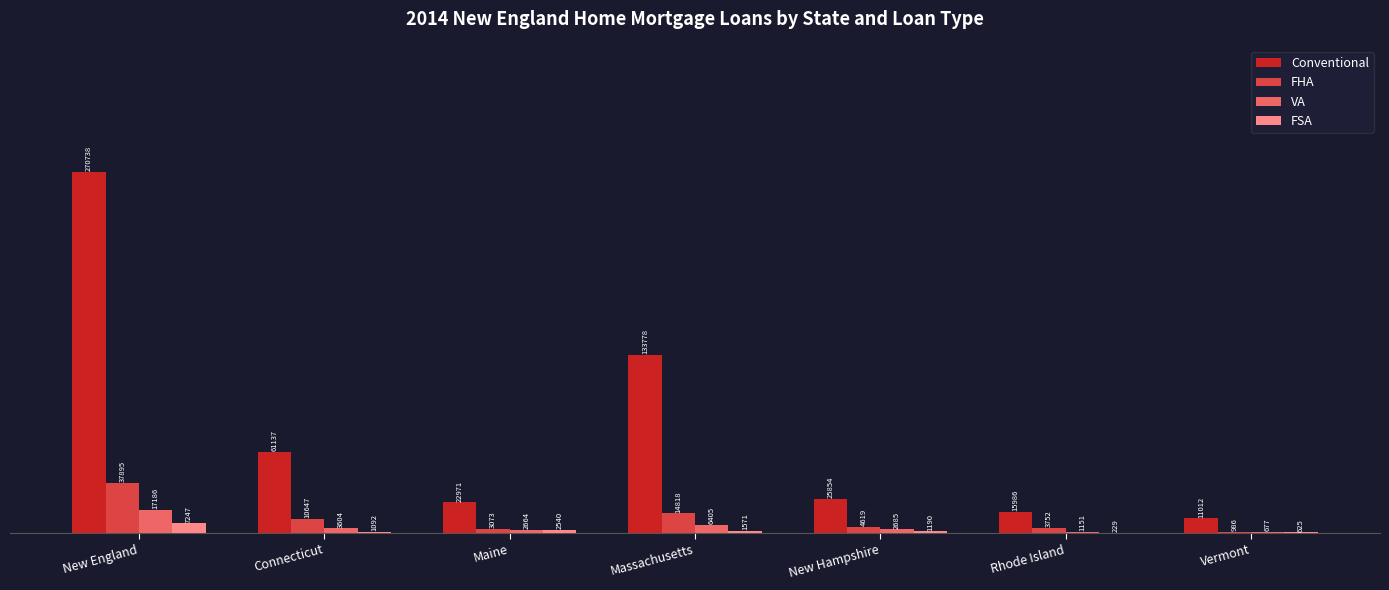

True or false: FSA has a value of 1190 at New Hampshire.

True